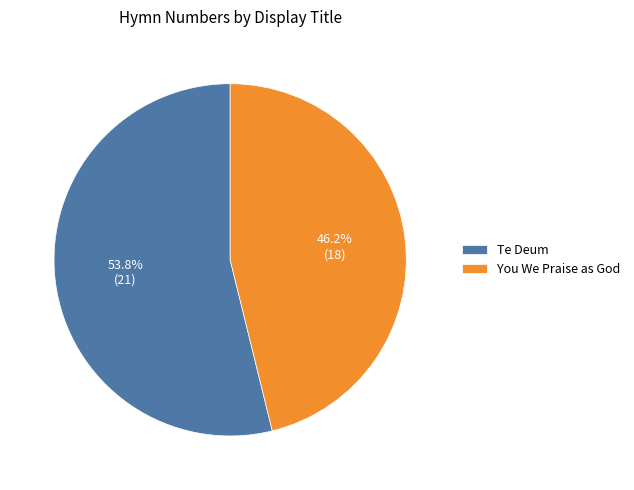

Approximately how many times larger is the value at You We Praise as God compared to Te Deum?

0.9